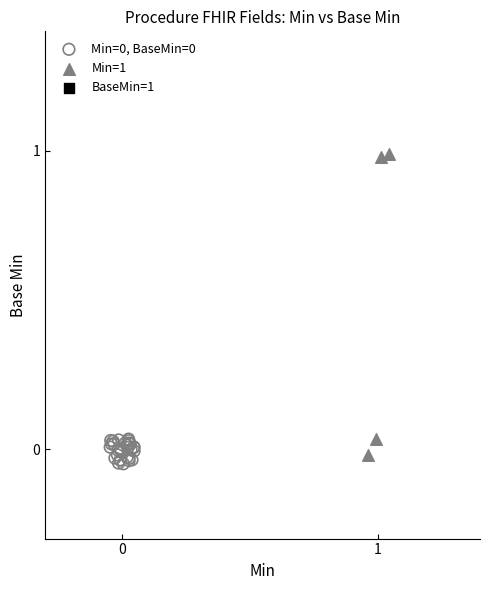

Which series contains the highest Y value?

Min=1